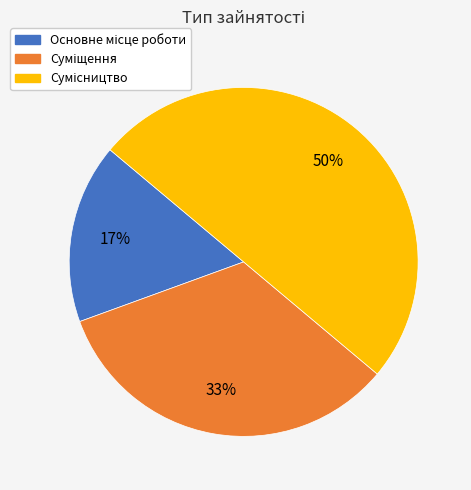

To the nearest percent, what is the difference between the largest and smallest slice percentages?

33%